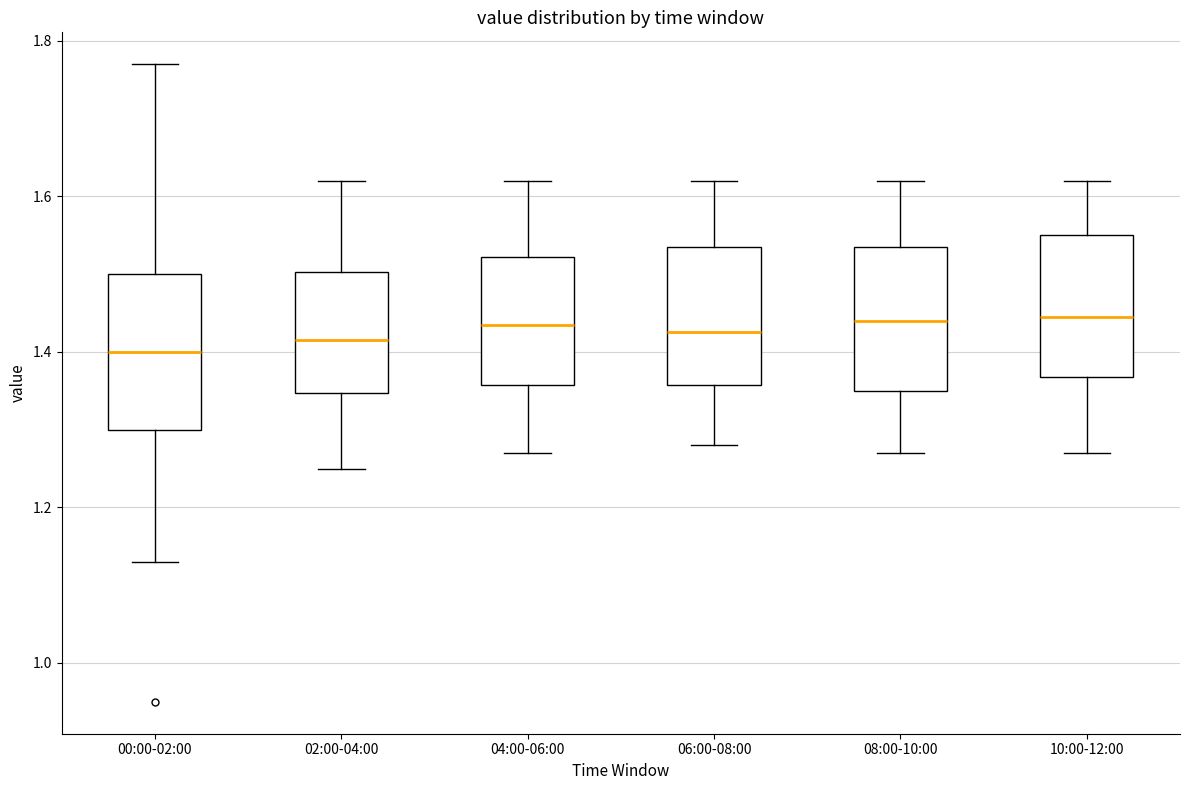

Where is the lower edge of the box for 00:00-02:00 on the y-axis? The values are not printed on the chart, so give them approximately, as read against the axis.

1.30